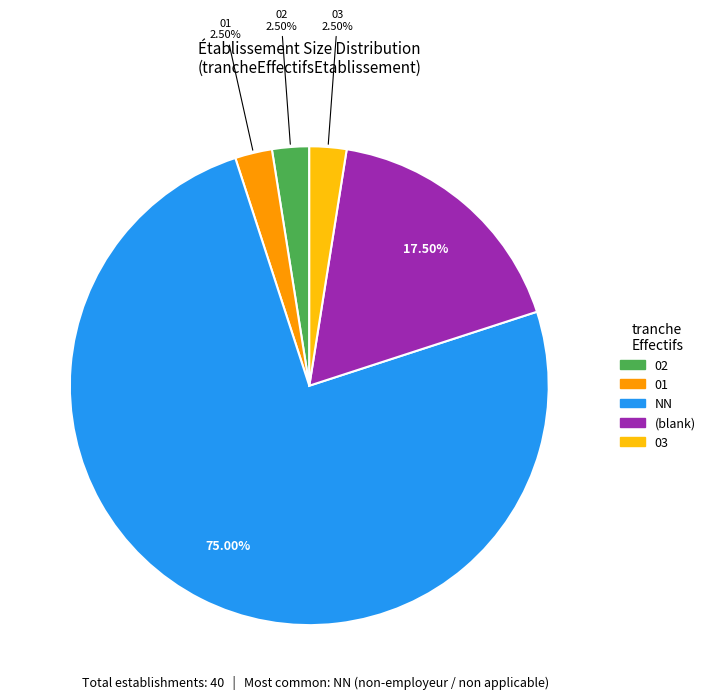

How many slices are in this pie chart?

5